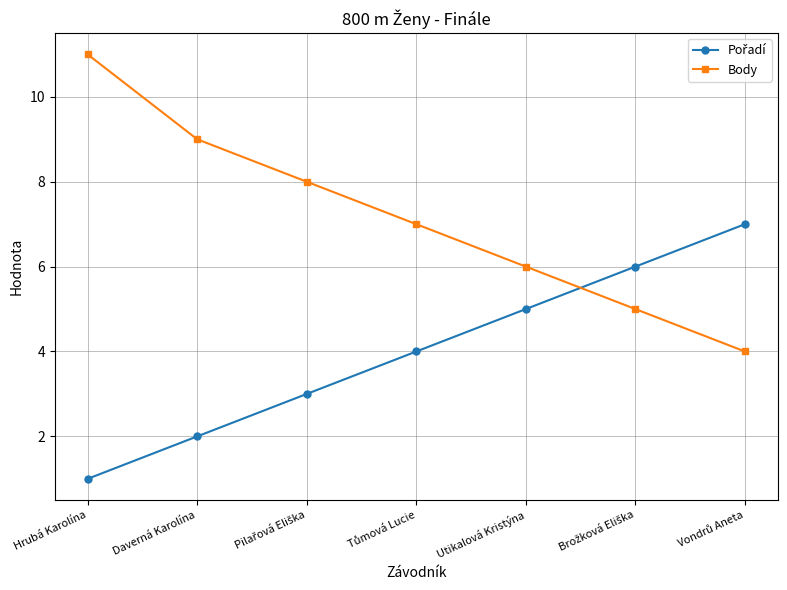

What is the value of the Body point at the 6th from the left?

5